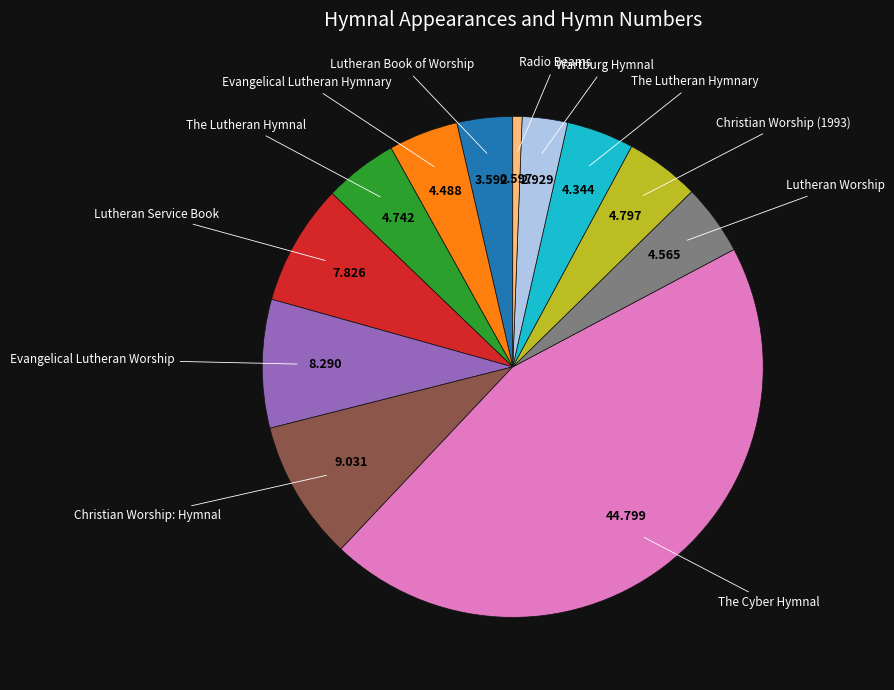

Do Christian Worship (1993) and The Lutheran Hymnal together represent more than half of the pie?

No